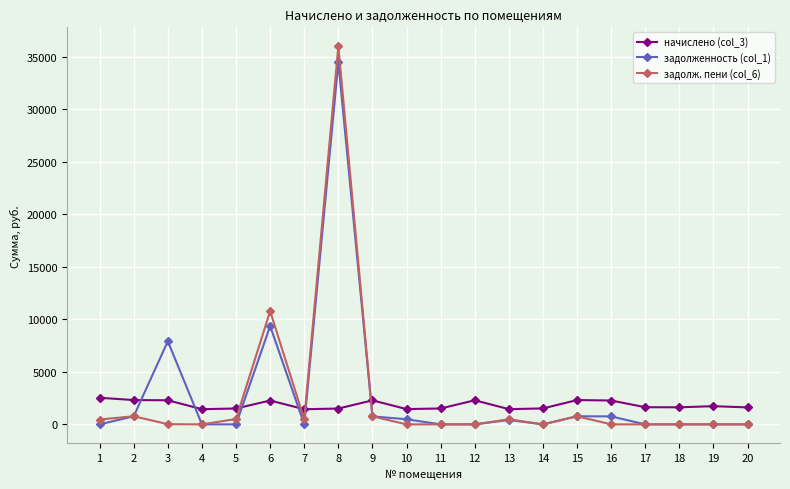

Where is задолж. пени (col_6) nearest to the value 18007?

6